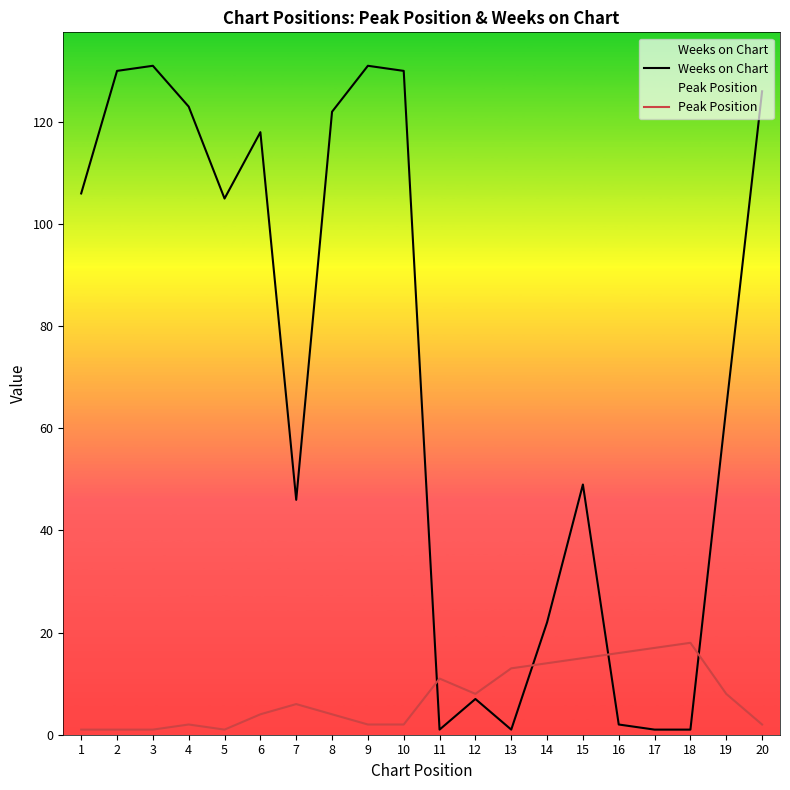

Is this an area chart (filled region under the line)?

No